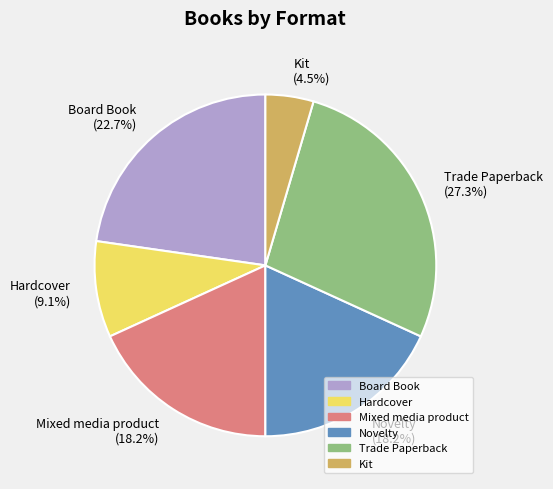

Does Kit account for over 50% of the chart?

No